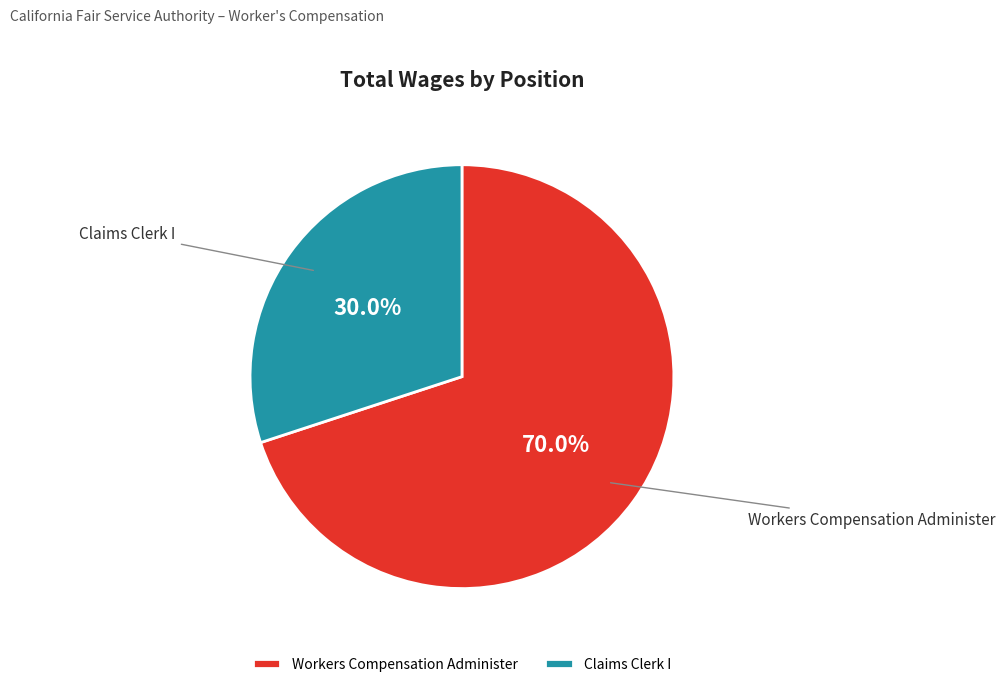

To the nearest percent, what is the average slice percentage?

50%